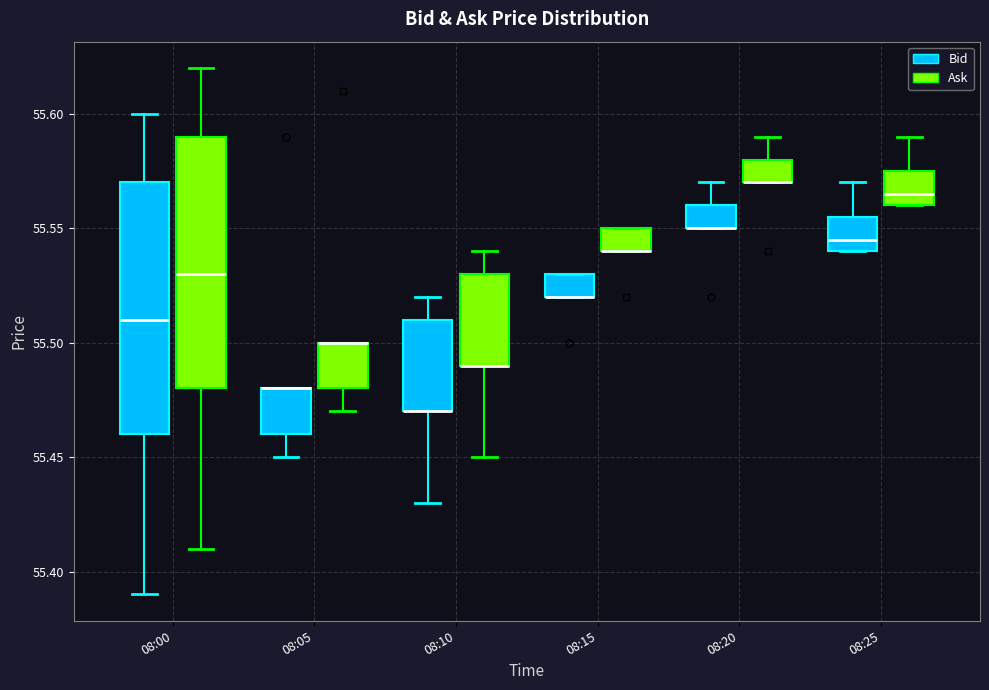

Reading left to right, read every box against the y-axis: the position of its median line, the range the box covers, and the ends of its whiskers. The values are not printed on the chart, so give them approximately, as read against the axis.

08:00 (Bid): median 55.510, box 55.460 to 55.570, whiskers 55.390 to 55.600
08:00 (Ask): median 55.530, box 55.480 to 55.590, whiskers 55.410 to 55.620
08:05 (Bid): median 55.480 (drawn on the box's upper edge), box 55.460 to 55.480, whiskers 55.450 to 55.480
08:05 (Ask): median 55.500 (drawn on the box's upper edge), box 55.480 to 55.500, whiskers 55.470 to 55.500
08:10 (Bid): median 55.470 (drawn on the box's lower edge), box 55.470 to 55.510, whiskers 55.430 to 55.520
08:10 (Ask): median 55.490 (drawn on the box's lower edge), box 55.490 to 55.530, whiskers 55.450 to 55.540
08:15 (Bid): median 55.520 (drawn on the box's lower edge), box 55.520 to 55.530, whiskers 55.520 to 55.530
08:15 (Ask): median 55.540 (drawn on the box's lower edge), box 55.540 to 55.550, whiskers 55.540 to 55.550
08:20 (Bid): median 55.550 (drawn on the box's lower edge), box 55.550 to 55.560, whiskers 55.550 to 55.570
08:20 (Ask): median 55.570 (drawn on the box's lower edge), box 55.570 to 55.580, whiskers 55.570 to 55.590
08:25 (Bid): median 55.545, box 55.540 to 55.555, whiskers 55.540 to 55.570
08:25 (Ask): median 55.565, box 55.560 to 55.575, whiskers 55.560 to 55.590